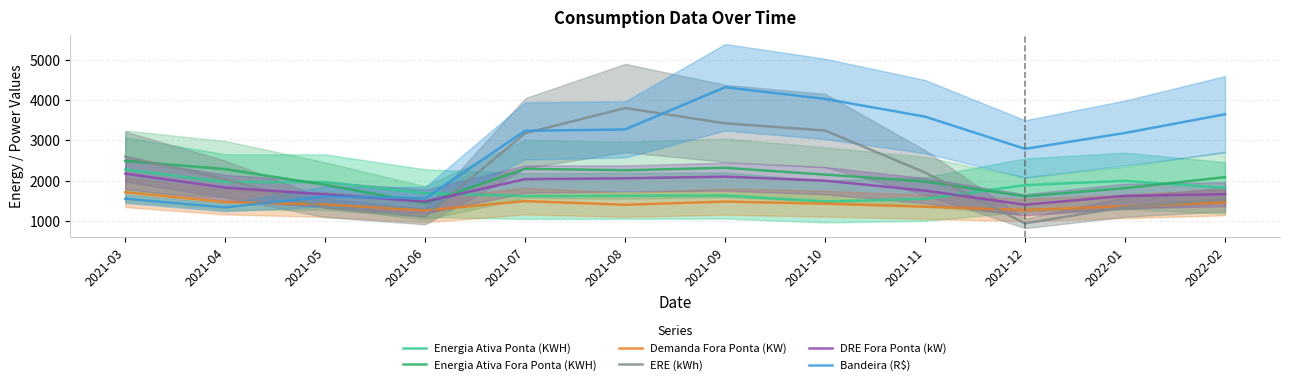

Reading right to left, list all the values displayed in this chart.

Energia Ativa Ponta (KWH): 1822.7	1996.9	1891.5	1548.1	1486.7	1632.5	1625.6	1619.9	1690.7	1965.3	1967.6	2279.1
Energia Ativa Fora Ponta (KWH): 2088.5	1816.7	1614.7	1981.2	2151.9	2320.3	2258.7	2296.1	1444.6	1896.8	2287.0	2492.0
Demanda Fora Ponta (KW): 1463.3	1366.8	1273.9	1354.7	1430.7	1483.6	1403.8	1495.6	1262.1	1409.2	1471.3	1713.2
ERE (kWh): 1540.1	1349.6	942.3	2202.8	3244.3	3422.8	3801.7	3177.4	1113.3	1330.8	2038.3	2595.1
DRE Fora Ponta (kW): 1666.2	1624.5	1404.3	1754.3	2001.3	2100.9	2059.5	2039.3	1482.0	1661.6	1828.1	2173.6
Bandeira (R$): 3646.9	3183.8	2790.0	3588.0	4028.1	4316.9	3270.8	3237.2	1562.8	1609.1	1339.0	1554.7